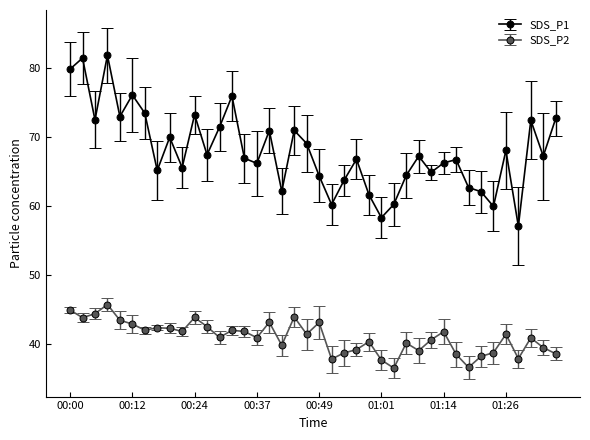

What is the difference between the second highest and second lowest values in the SDS_P2 series?

8.3